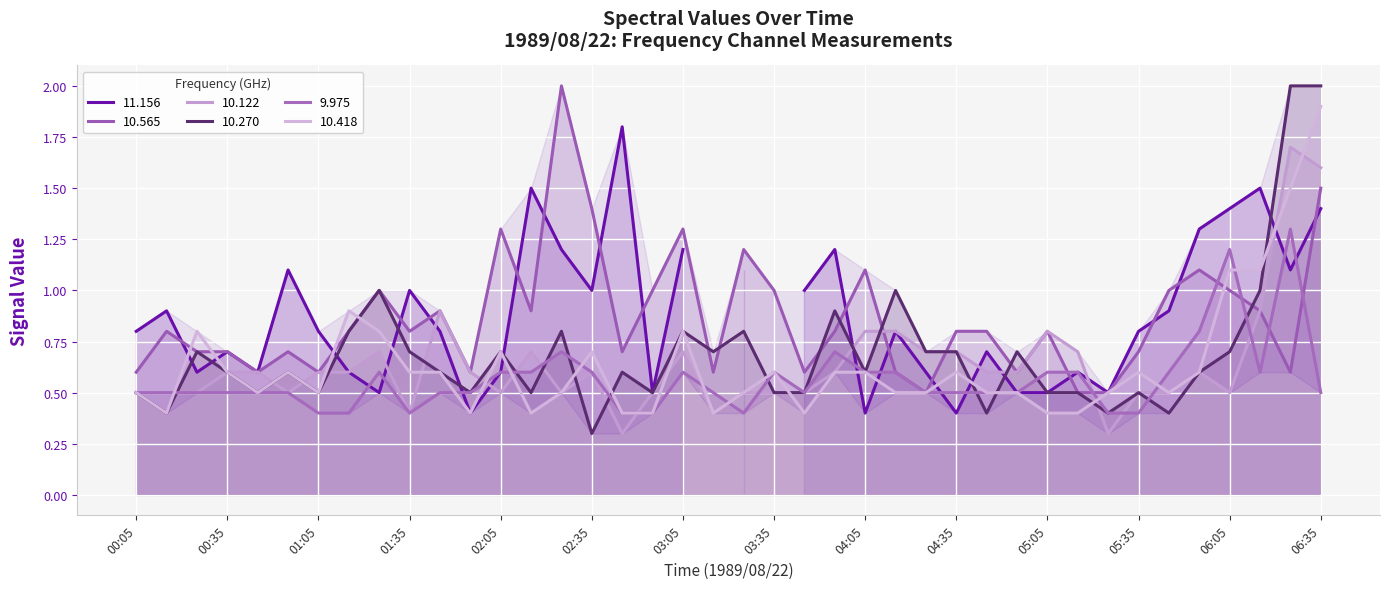

How many times do 9.975 and 10.565 cross each other?

6